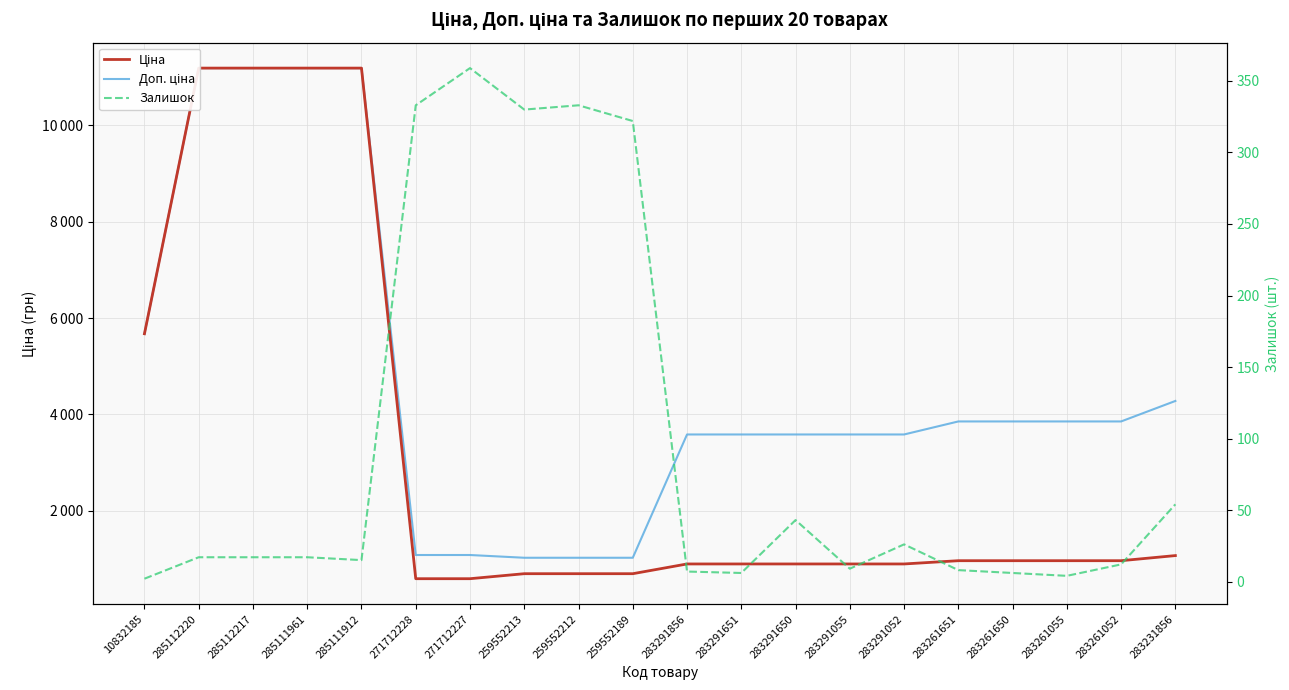

At which label does Доп. ціна reach its peak?

285112220